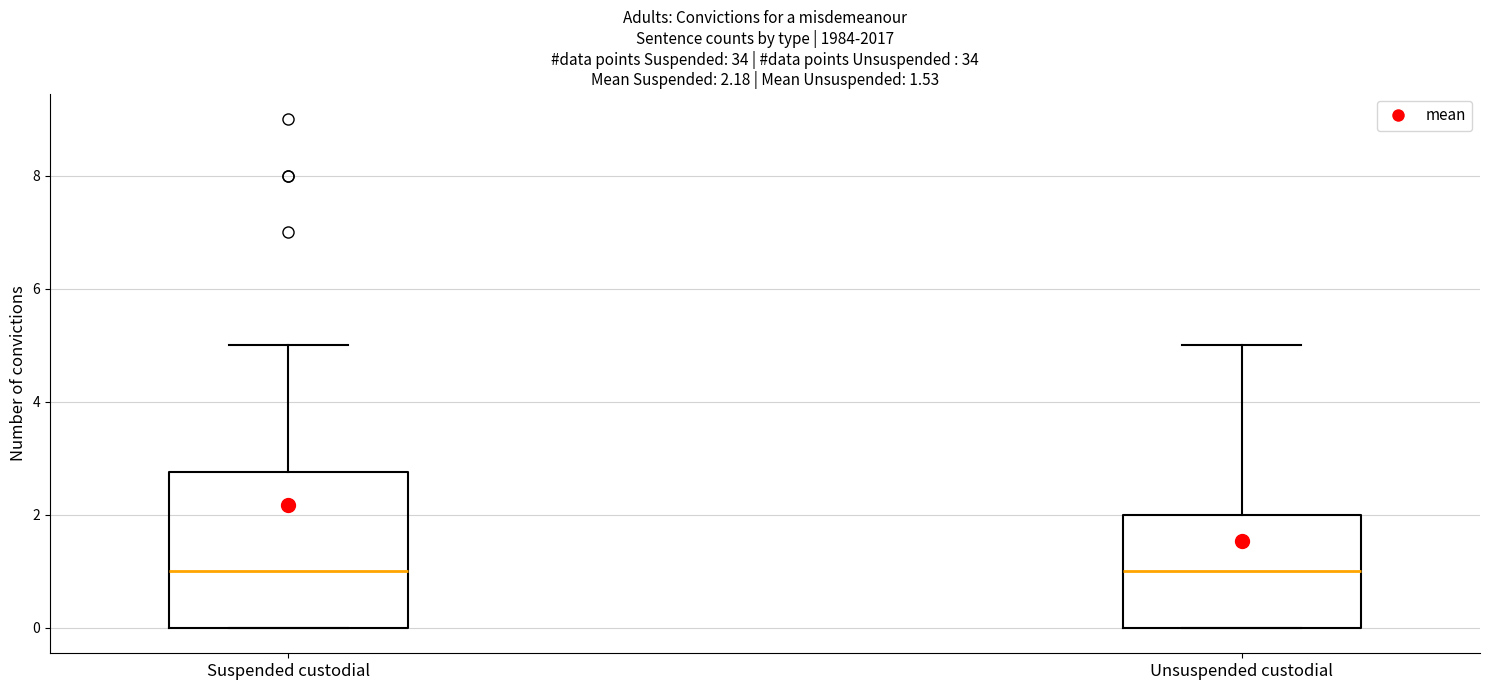

Comparing the boxes themselves (not the whiskers), which one is the tallest?

Suspended custodial